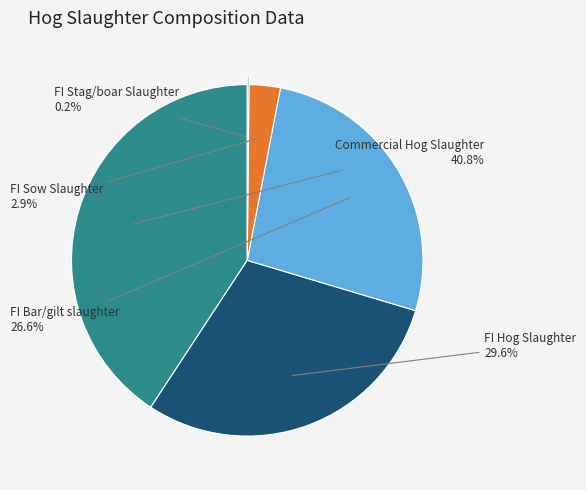

Is there a majority slice in this chart?

No